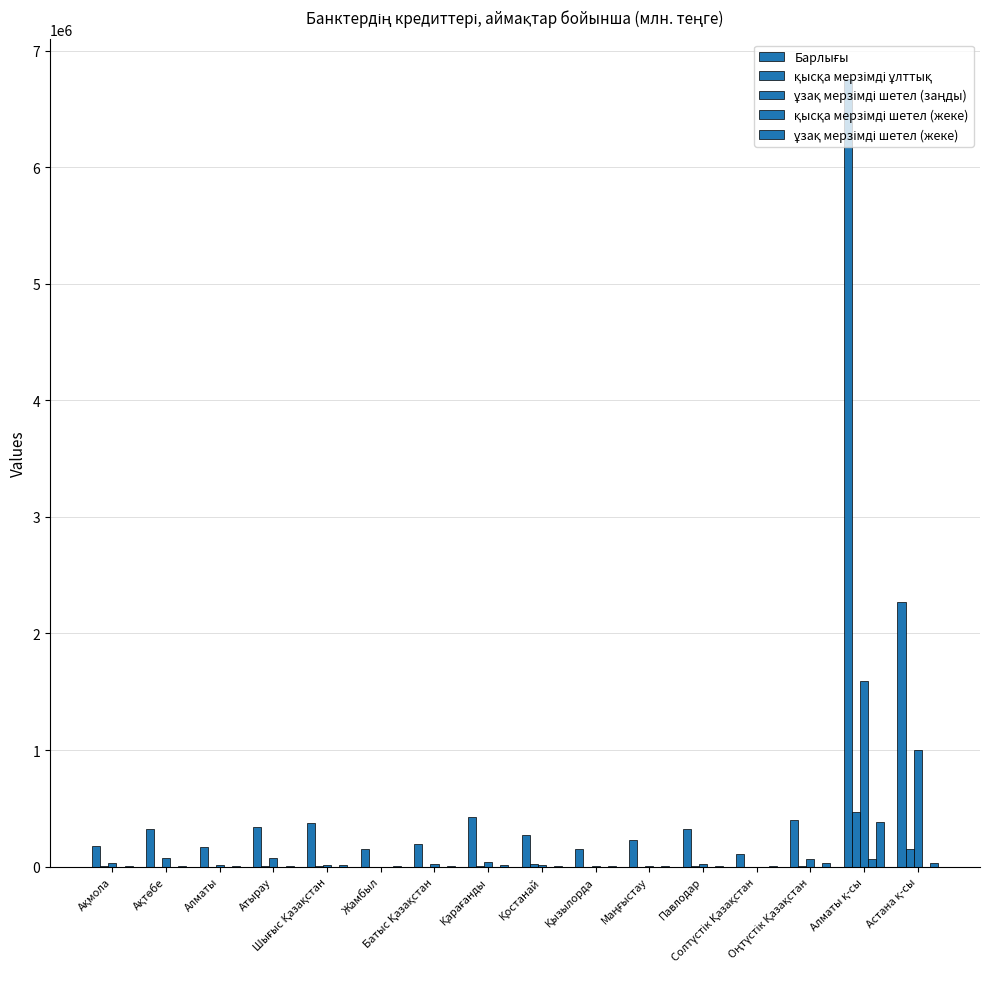

What position from the left is Астана қ-сы?

16